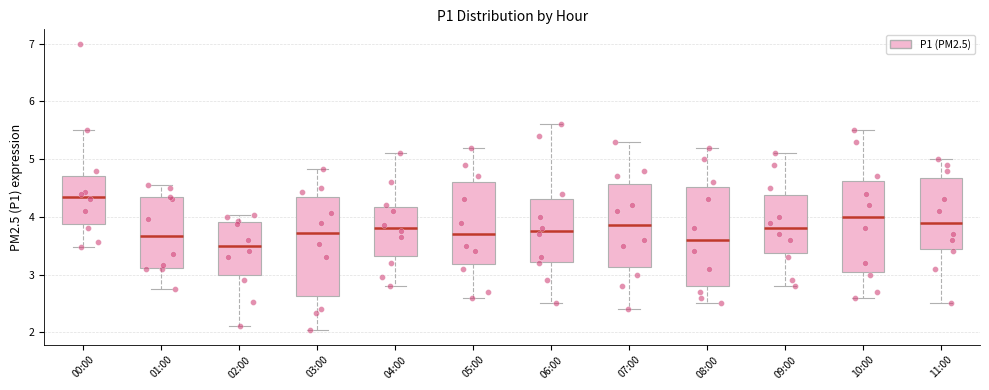

Reading left to right, transcribe this box plot: for each box, give where its median line is, the range the box spans, and where its two whiskers end, as read against the y-axis. The values are not printed on the chart, so give them approximately, as read against the axis.

00:00: median 4.4, box 3.9 to 4.7, whiskers 3.5 to 5.5
01:00: median 3.7, box 3.1 to 4.3, whiskers 2.8 to 4.6
02:00: median 3.5, box 3.0 to 3.9, whiskers 2.1 to 4.0
03:00: median 3.7, box 2.6 to 4.3, whiskers 2.0 to 4.8
04:00: median 3.8, box 3.3 to 4.2, whiskers 2.8 to 5.1
05:00: median 3.7, box 3.2 to 4.6, whiskers 2.6 to 5.2
06:00: median 3.8, box 3.2 to 4.3, whiskers 2.5 to 5.6
07:00: median 3.9, box 3.1 to 4.6, whiskers 2.4 to 5.3
08:00: median 3.6, box 2.8 to 4.5, whiskers 2.5 to 5.2
09:00: median 3.8, box 3.4 to 4.4, whiskers 2.8 to 5.1
10:00: median 4.0, box 3.1 to 4.6, whiskers 2.6 to 5.5
11:00: median 3.9, box 3.5 to 4.7, whiskers 2.5 to 5.0